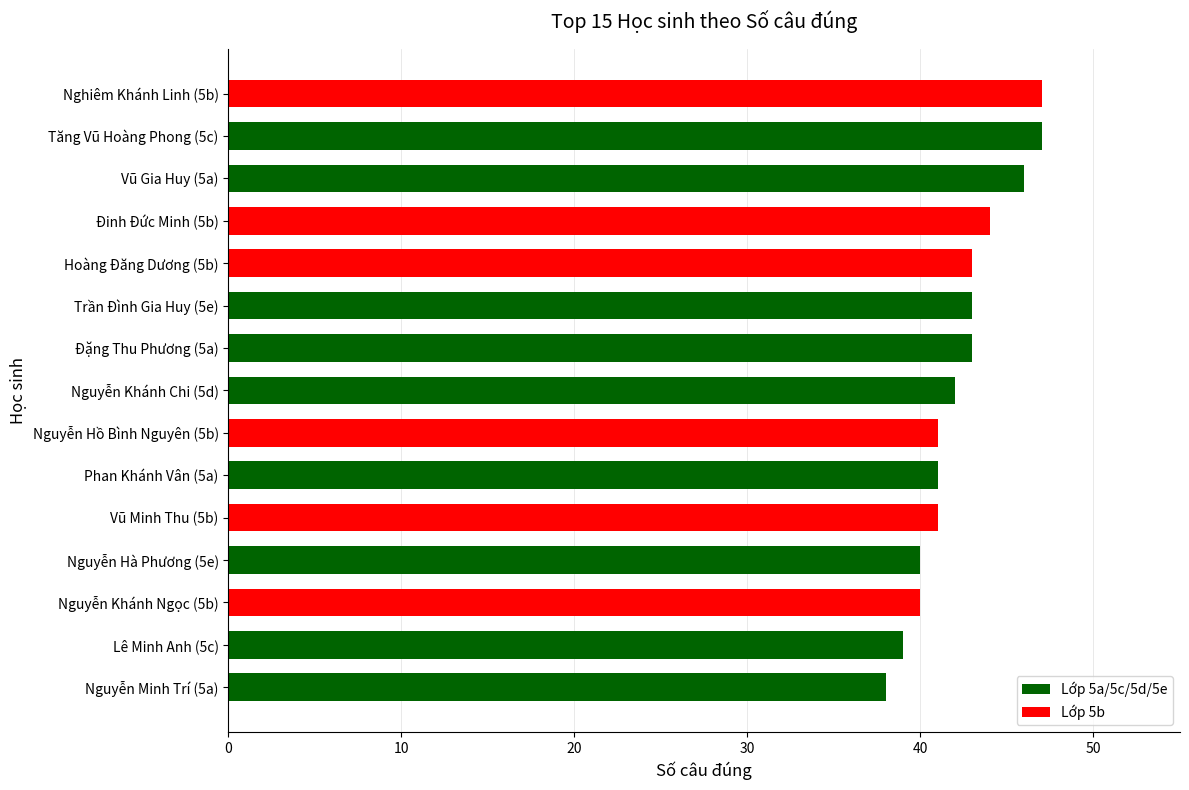

What is the approximate value at Nguyễn Minh Trí (5a)?

38